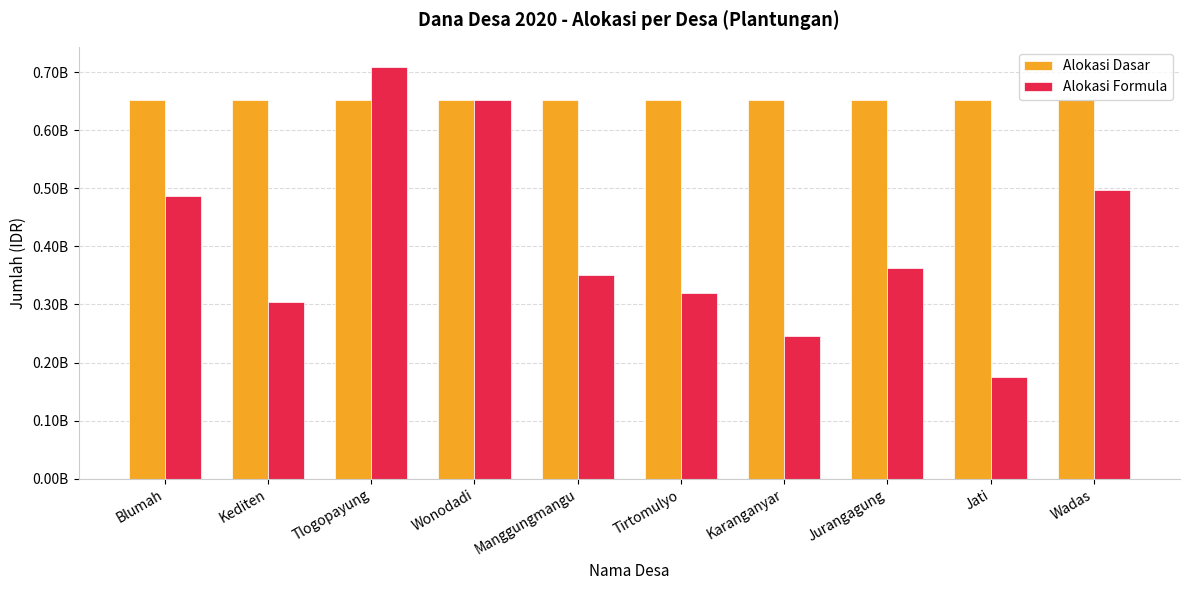

What is the difference between the second highest and minimum values in the Alokasi Formula series?

475649000